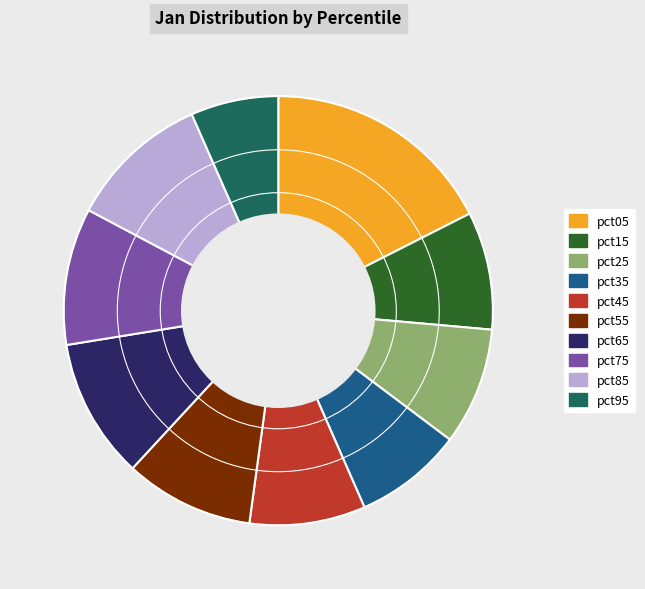

Count the number of slices in the pie.

10